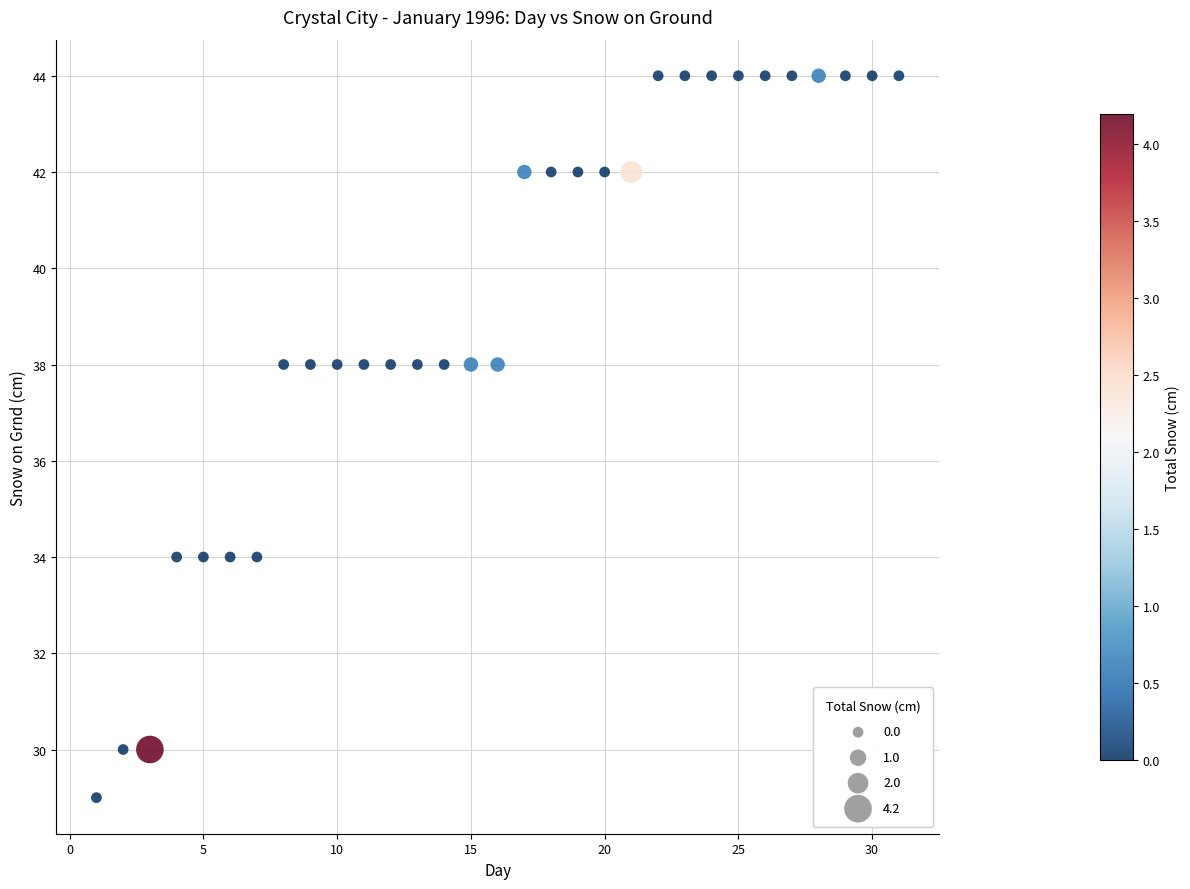

What is the range of X values (max minus min)?

30